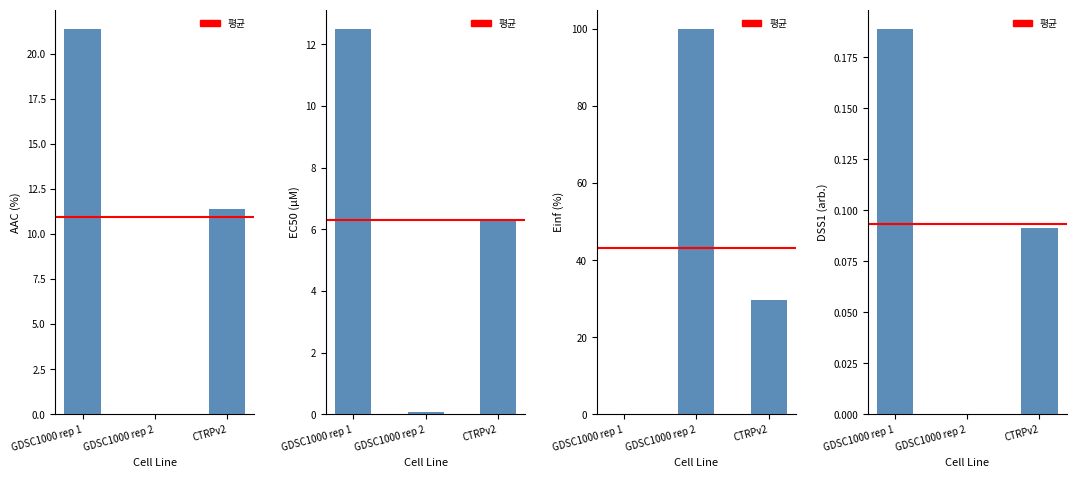

What value does the EC50 (µM) series have at GDSC1000 rep 1?

12.5